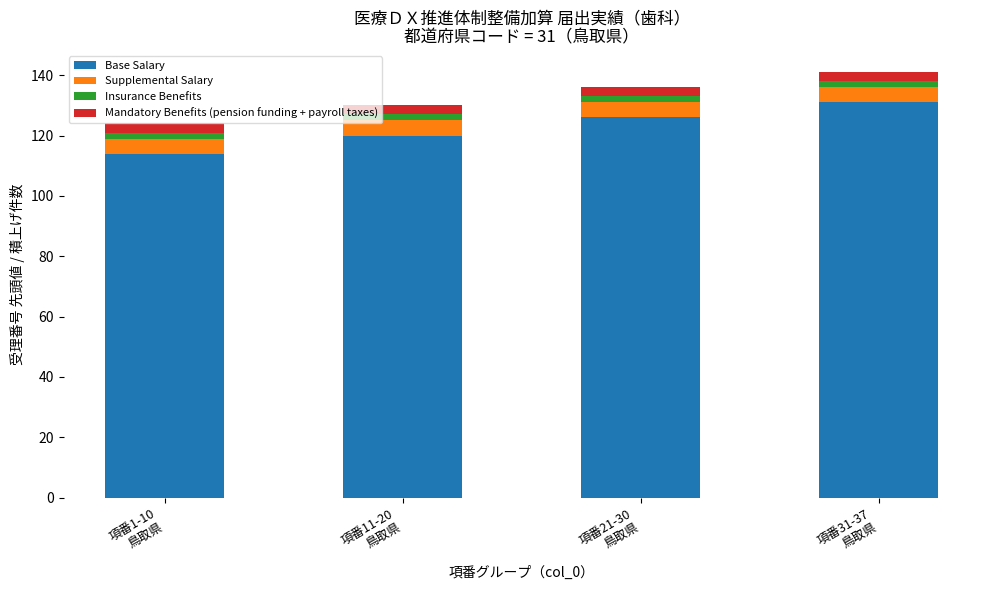

What is the difference between the maximum and minimum values in the Base Salary series?

17